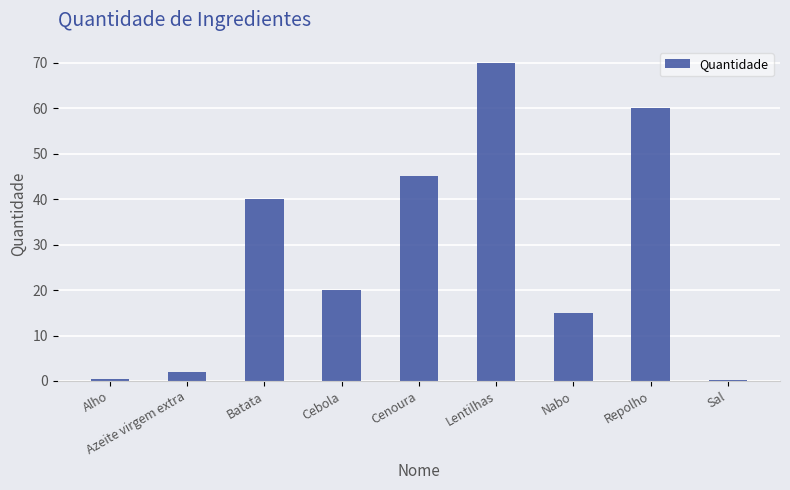

The chart shows a value of 20.0 at Cebola. True or false?

True